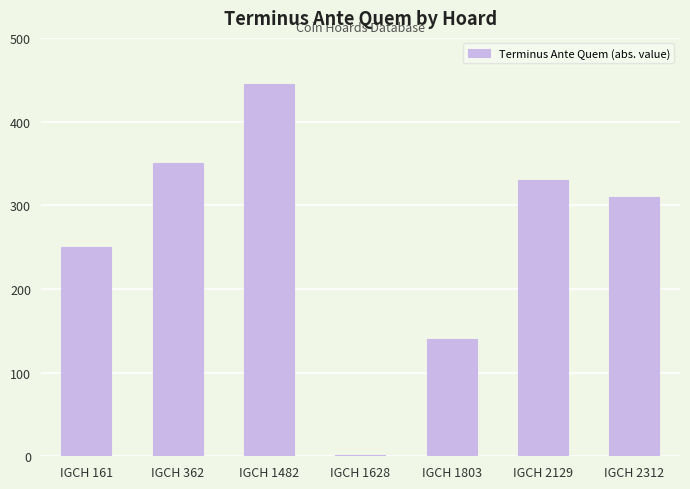

Reading left to right, extract all data points from this chart.

IGCH 161=250	IGCH 362=350	IGCH 1482=445	IGCH 1628=1	IGCH 1803=140	IGCH 2129=330	IGCH 2312=310